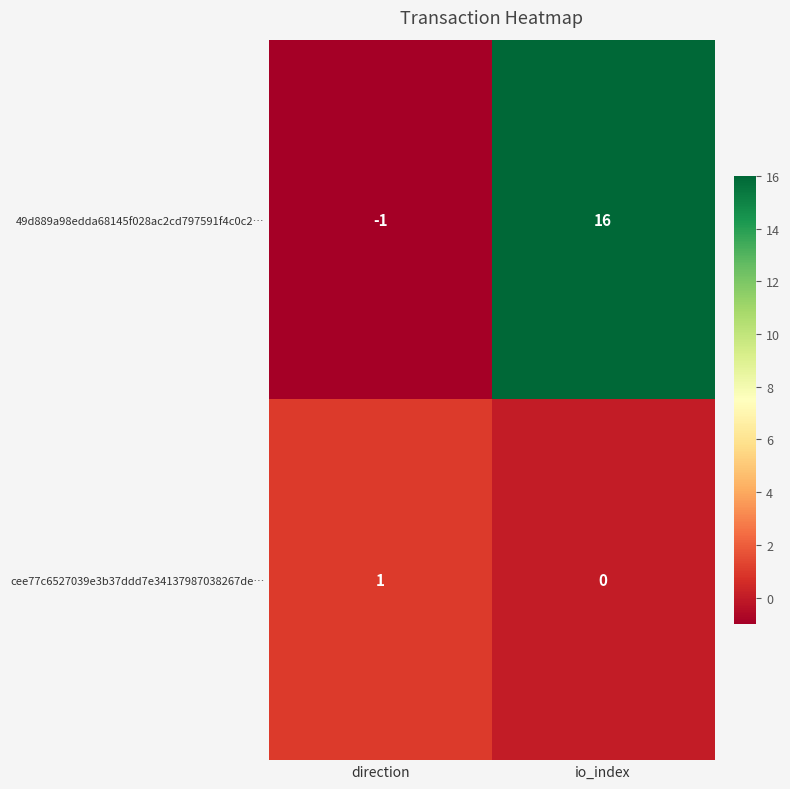

At how many categories does at least one series exceed 6?

1